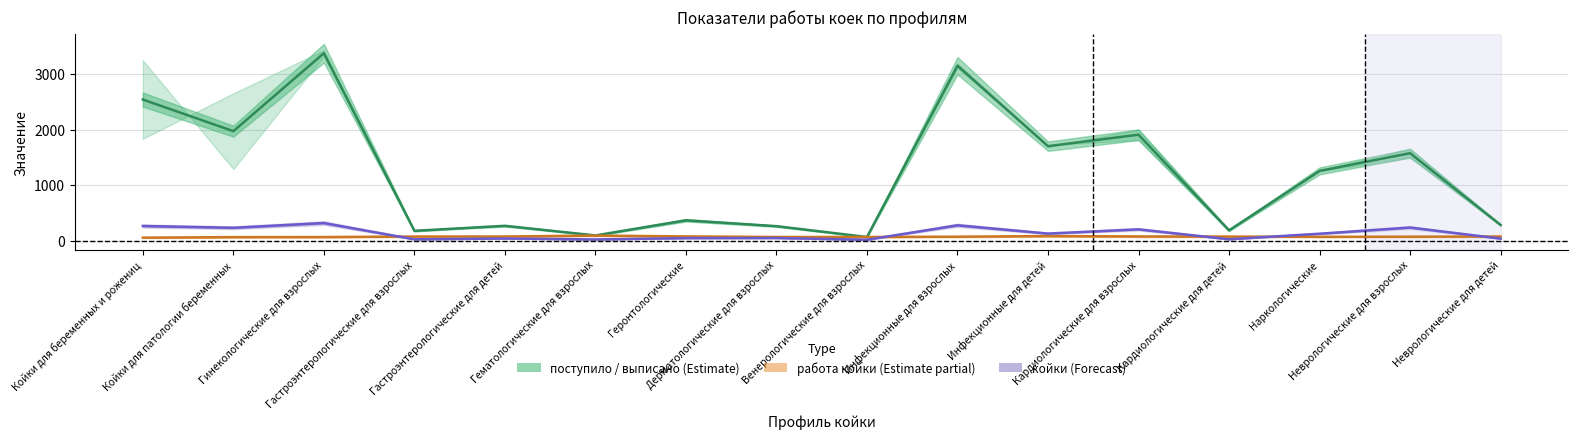

List the labels in order of поступило / выписано (Estimate) value, largest first.

Гинекологические для взрослых, Инфекционные для взрослых, Койки для беременных и рожениц, Койки для патологии беременных, Кардиологические для взрослых, Инфекционные для детей, Неврологические для взрослых, Наркологические, Геронтологические, Неврологические для детей, Гастроэнтерологические для детей, Дерматологические для взрослых, Кардиологические для детей, Гастроэнтерологические для взрослых, Гематологические для взрослых, Венерологические для взрослых